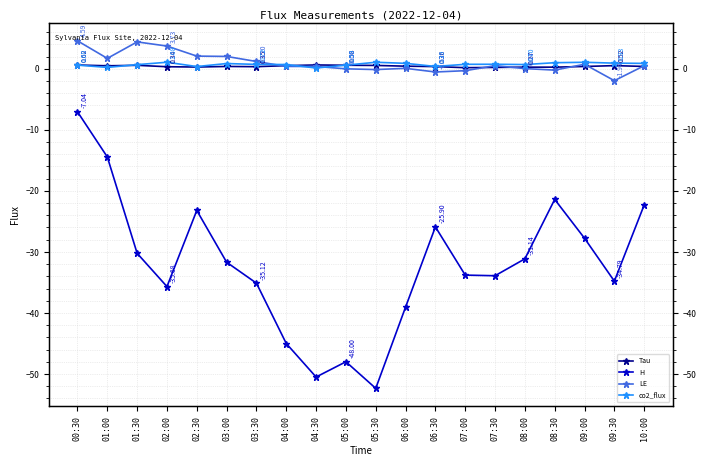

Between 05:00 and 07:00, which series saw the biggest shift?

H